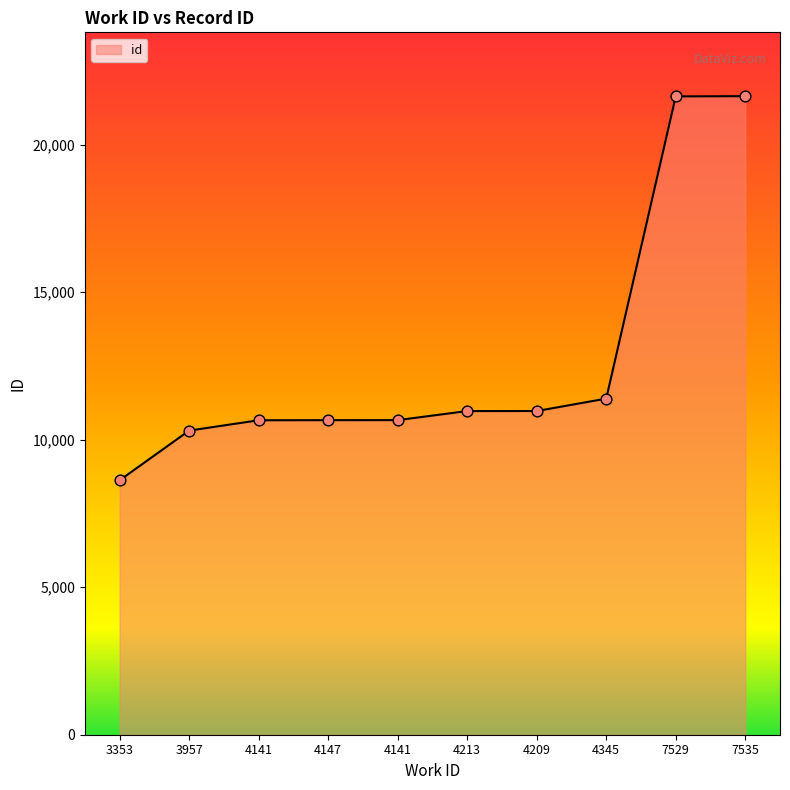

What is the change in value from 3353 to 4213?

+2346